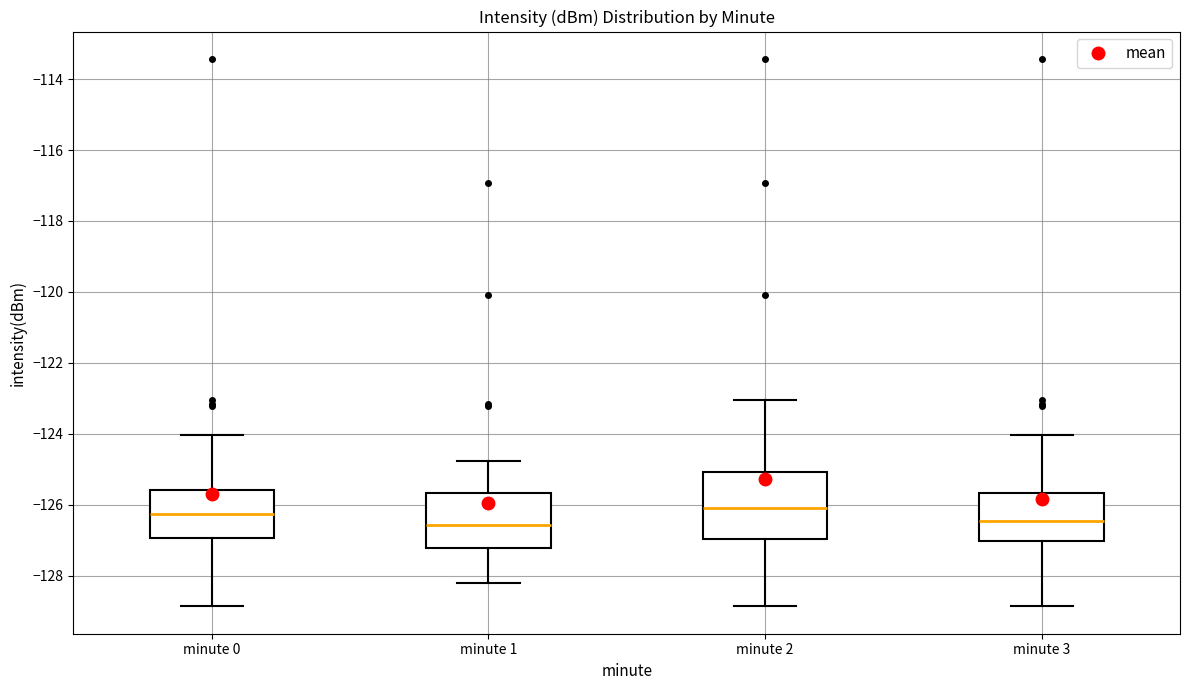

Where is the lower edge of the box for minute 1 on the y-axis? The values are not printed on the chart, so give them approximately, as read against the axis.

-127.2